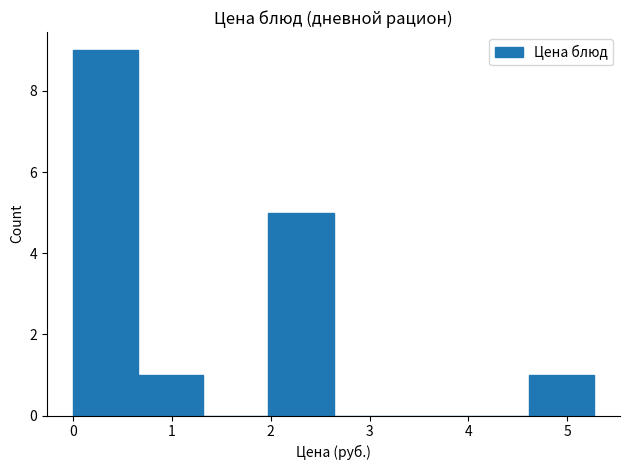

Over which range of the x-axis is the bar tallest?

0.0 to 0.7